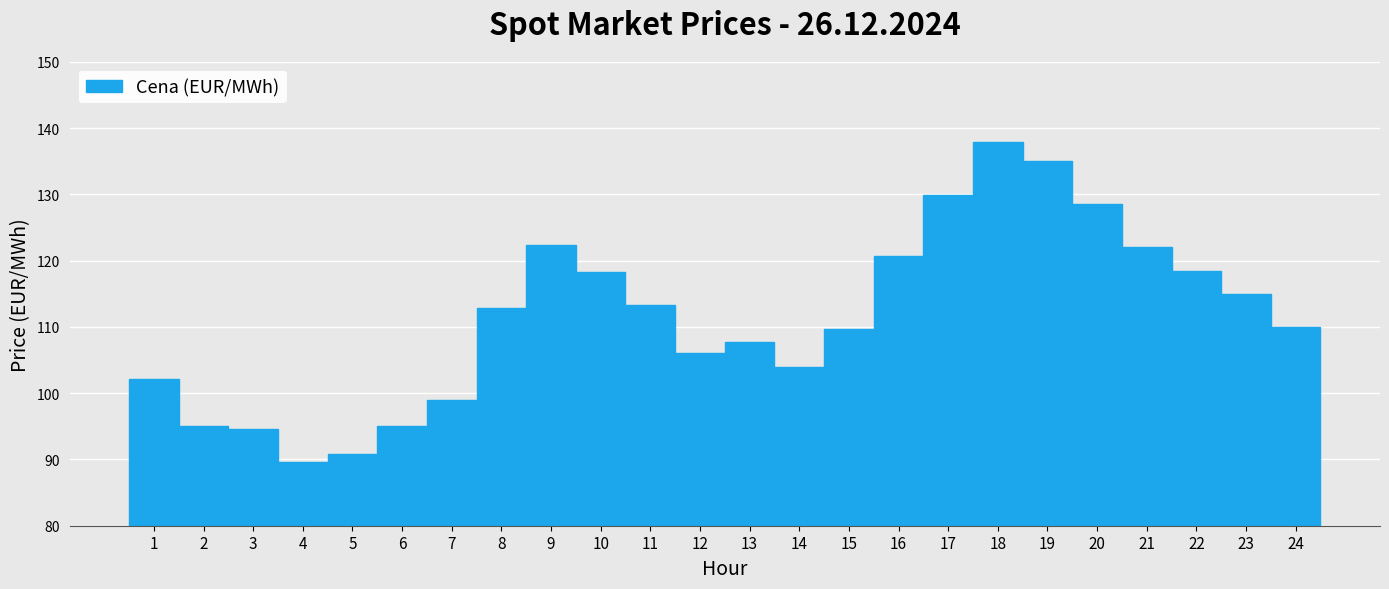

How tall is the bar that spans 21.5 to 22.5 on the x-axis? The values are not printed on the chart, so give them approximately, as read against the axis.

119